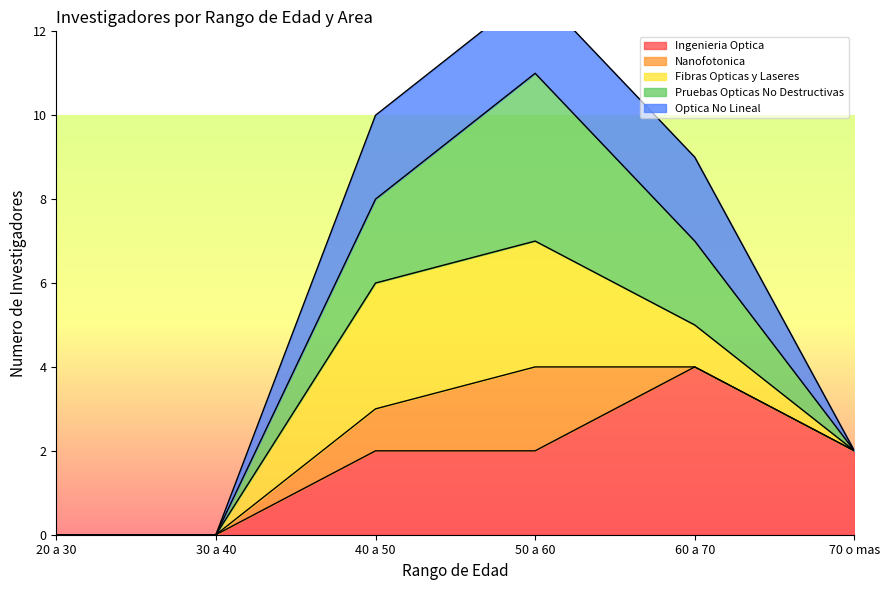

How many lines are shown in the chart?

5